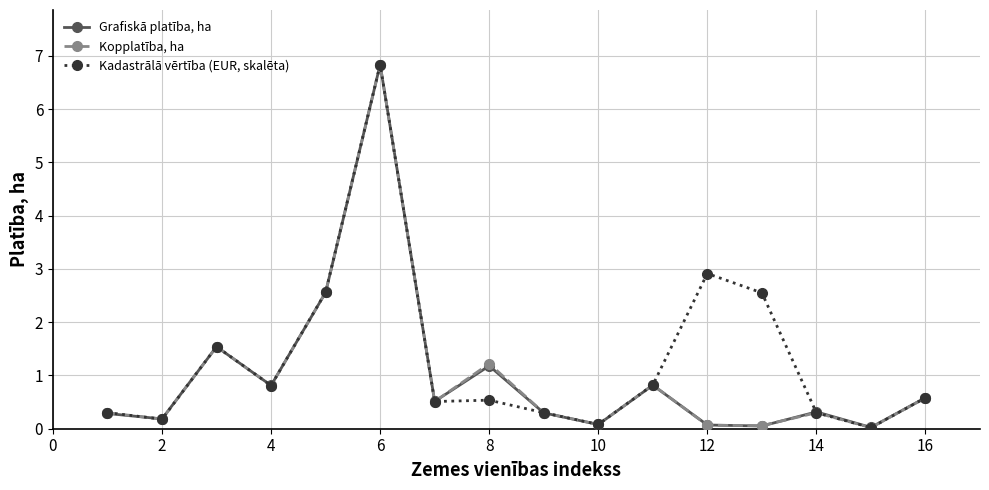

True or false: Grafiskā platība, ha has more than 0 points higher than both neighbors.

True